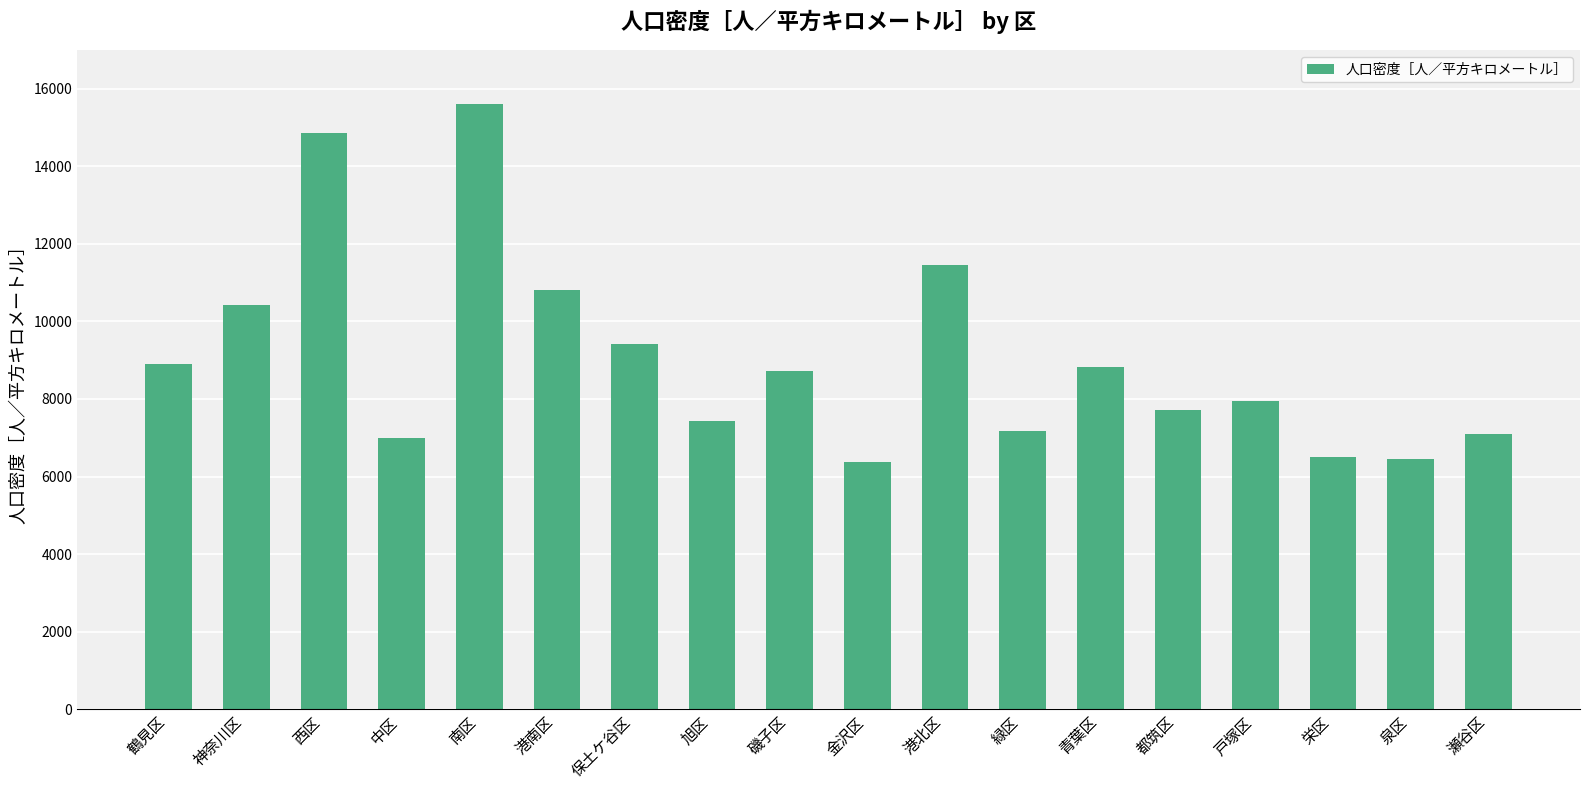

Approximately how many times larger is the value at 鶴見区 compared to 磯子区?

1.0